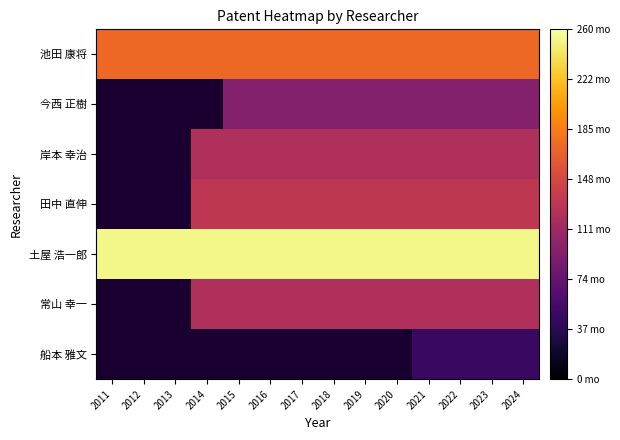

Count the number of data series in this chart.

7